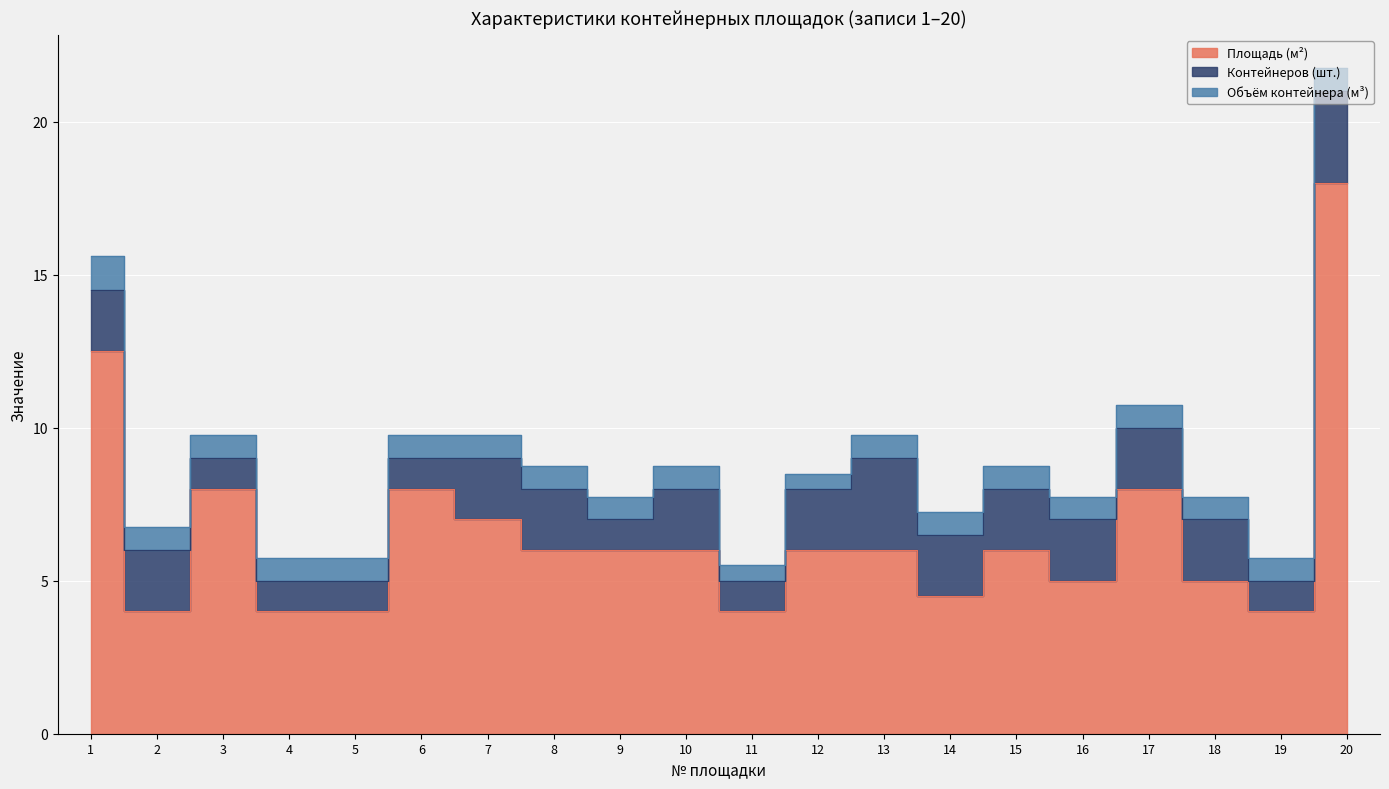

Rank the series by their maximum value, from highest to lowest.

Площадь (м²), Контейнеров (шт.), Объём контейнера (м³)